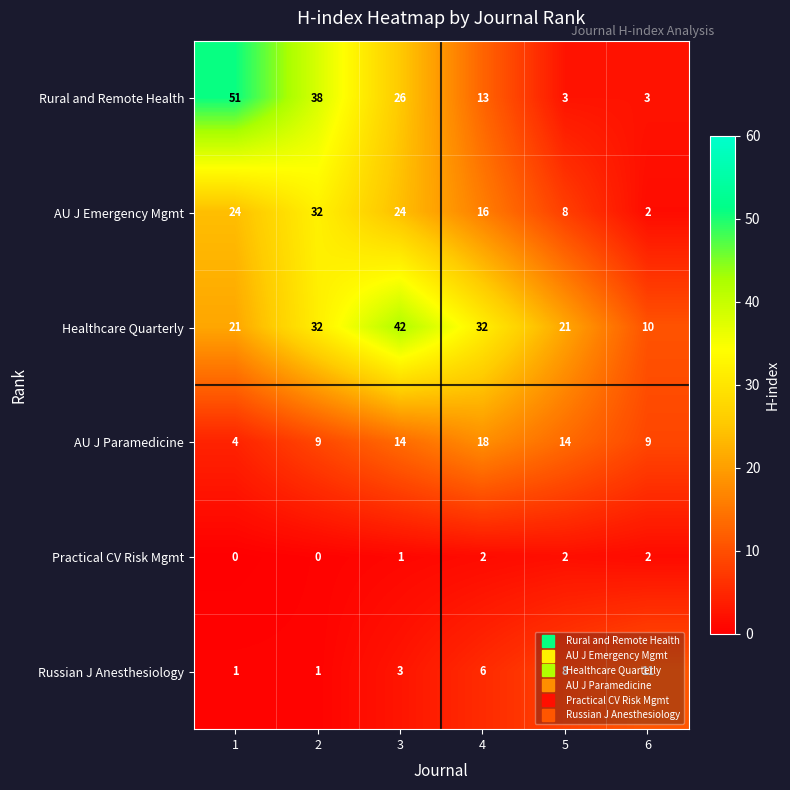

What is the minimum value shown in the chart?

0